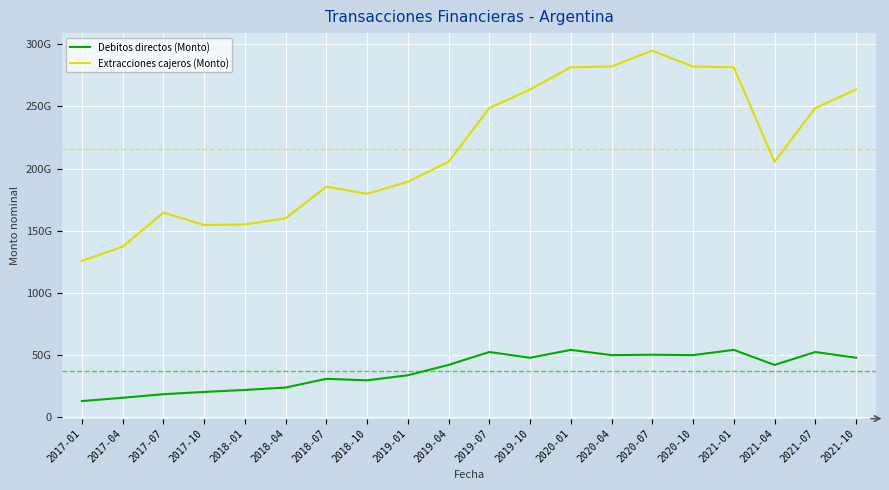

Does the chart have visible grid lines?

Yes